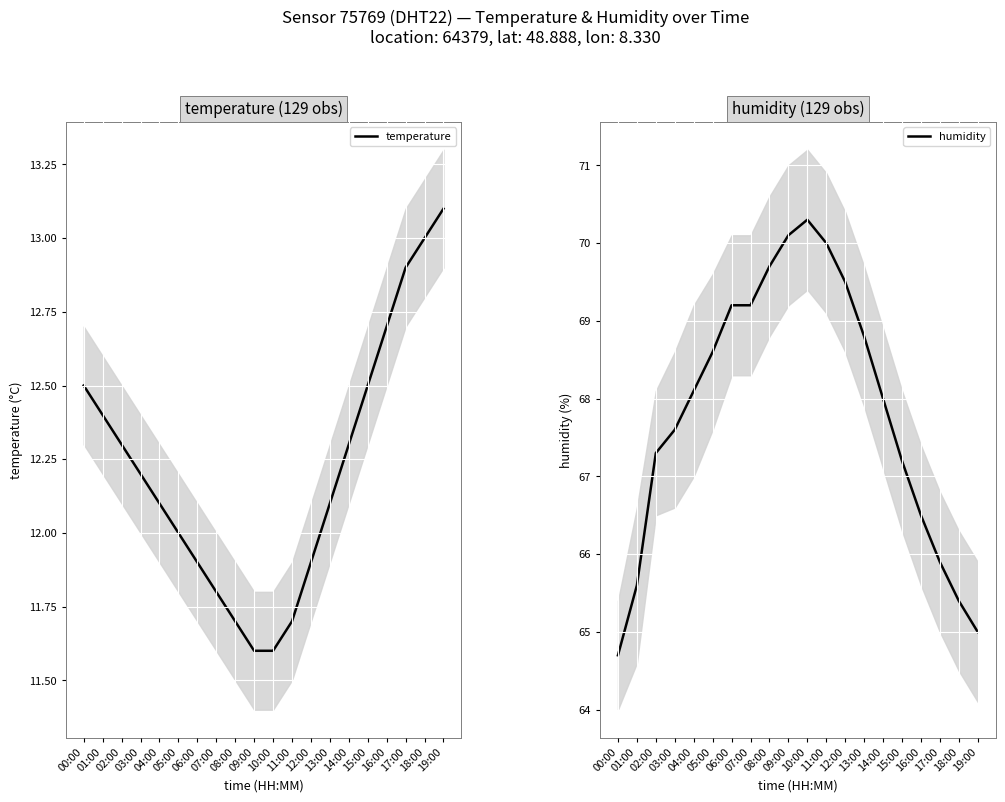

What is the total value across all series at 12:00?

81.4